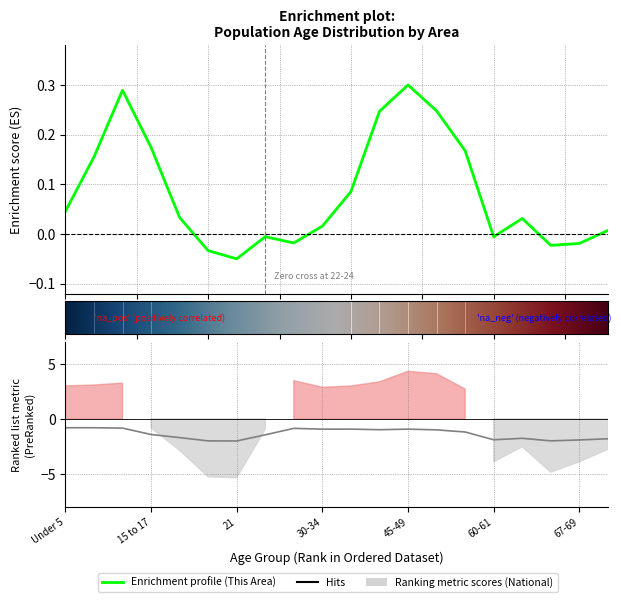

At which label is This Area closest to 0?

22-24